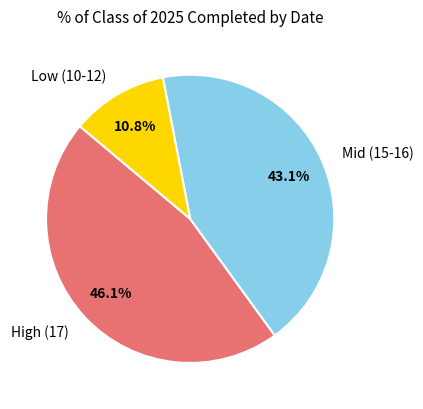

Does any single category account for the majority?

No